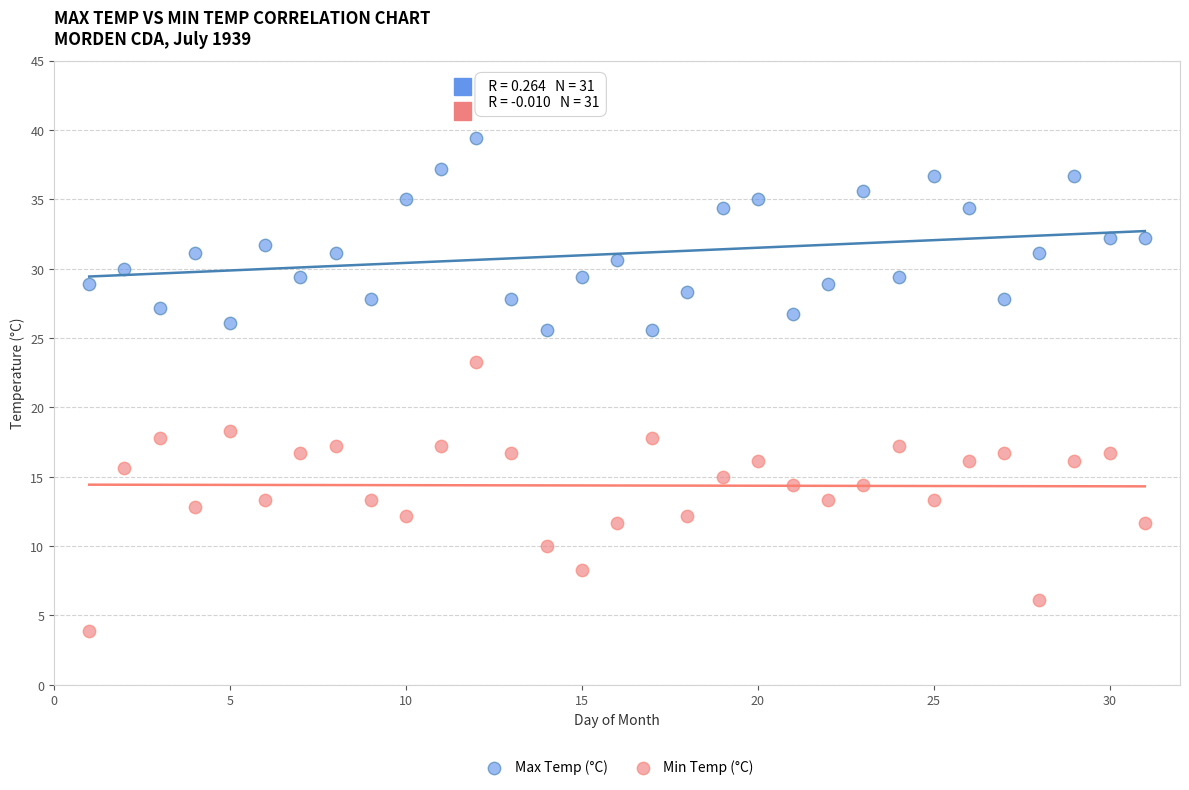

Across all data points, what is the range of X values (max minus min)?

30.0